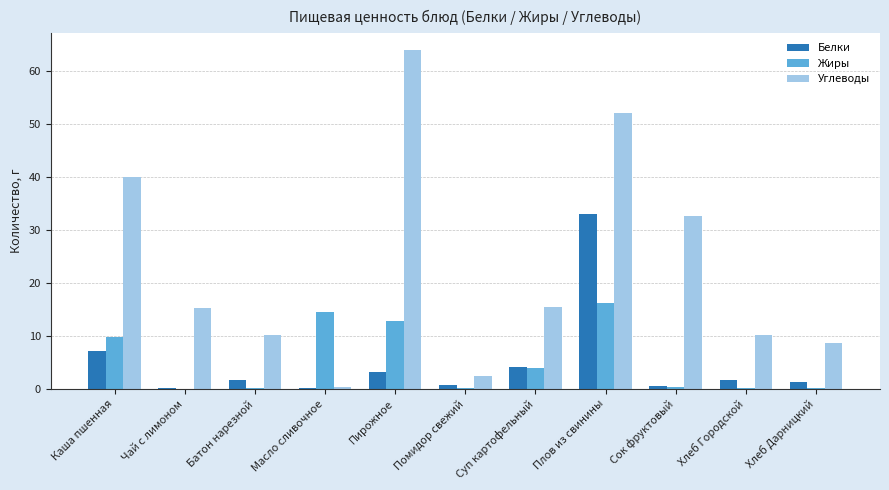

At which label does Белки first exceed 1?

Каша пшенная